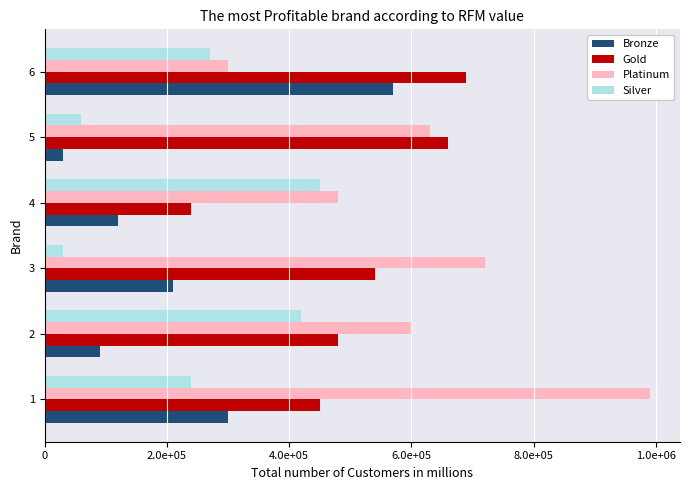

How many bars are there in total?

24